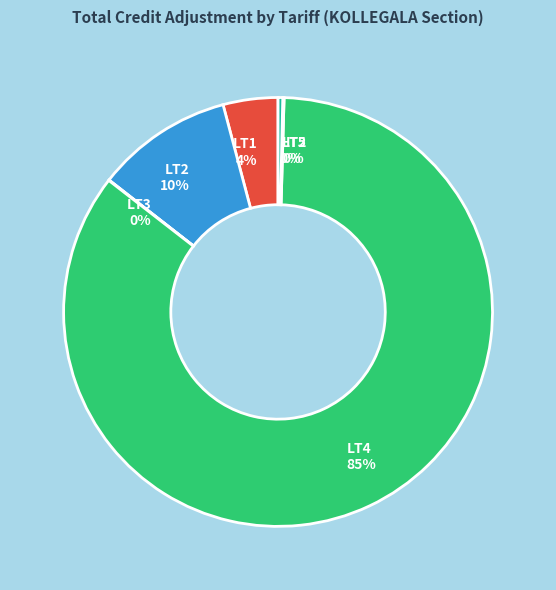

The LT1 slice represents 4% of the pie. True or false?

True